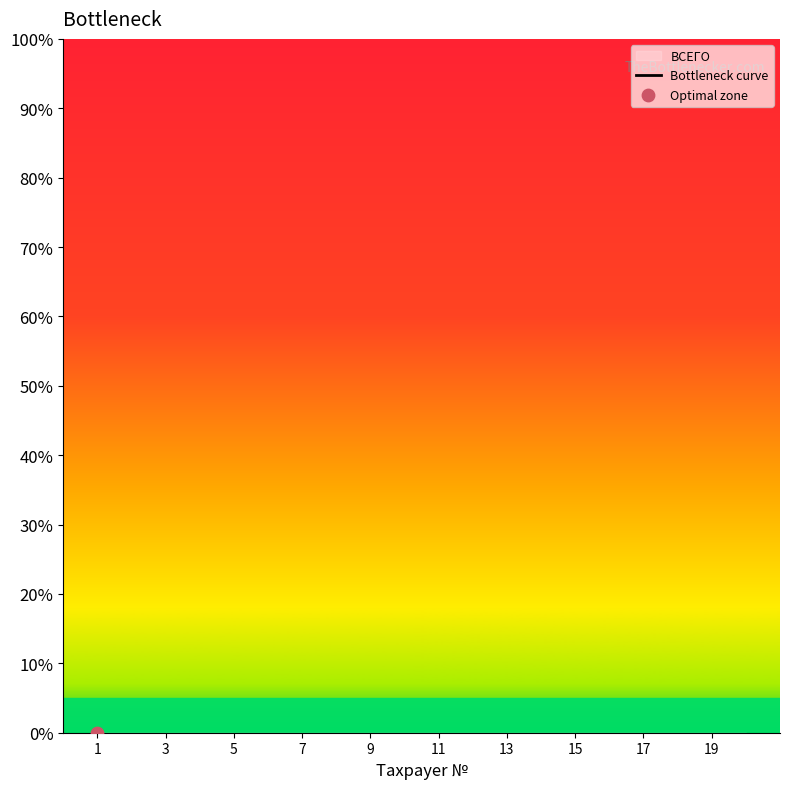

What is the change in value from 18 to 20?

-0.4